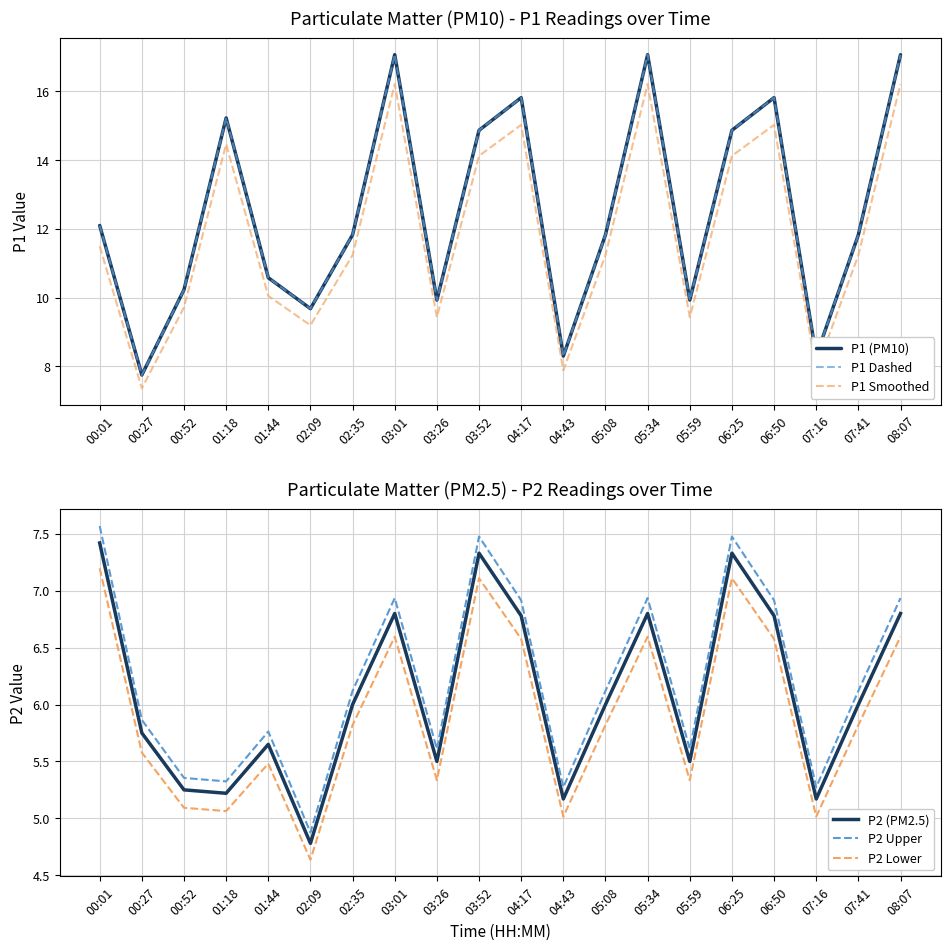

How many distinct data groups are displayed?

6